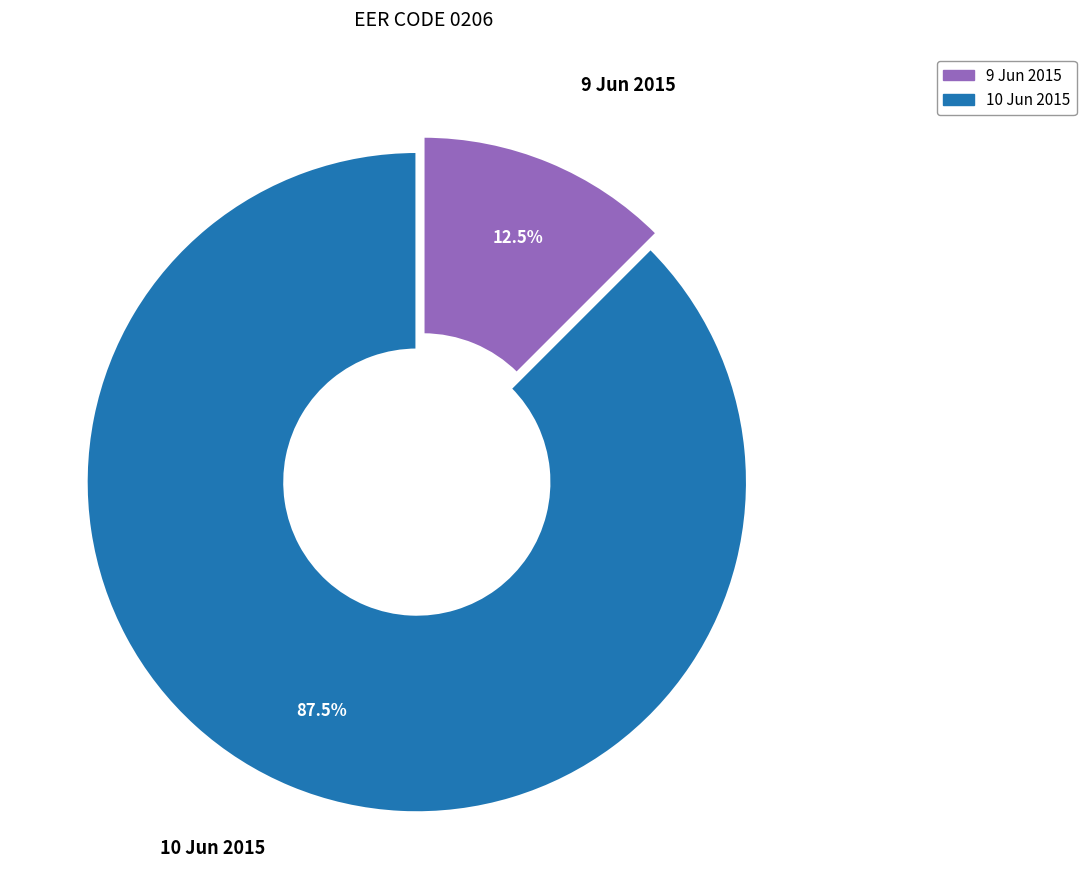

Is there a majority slice in this chart?

Yes